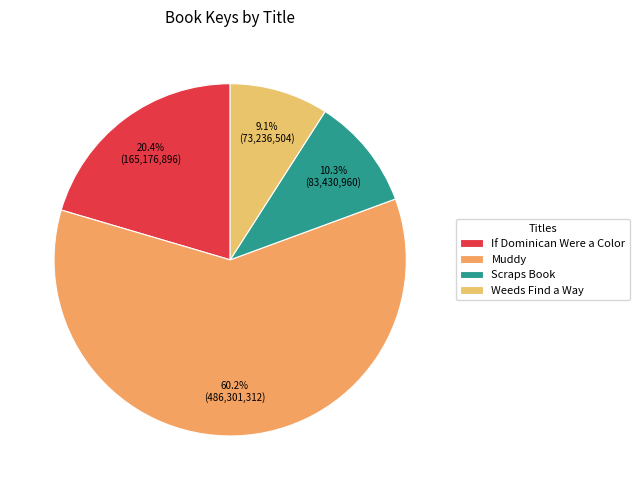

What percentage is the Muddy slice, to the nearest percent?

60%